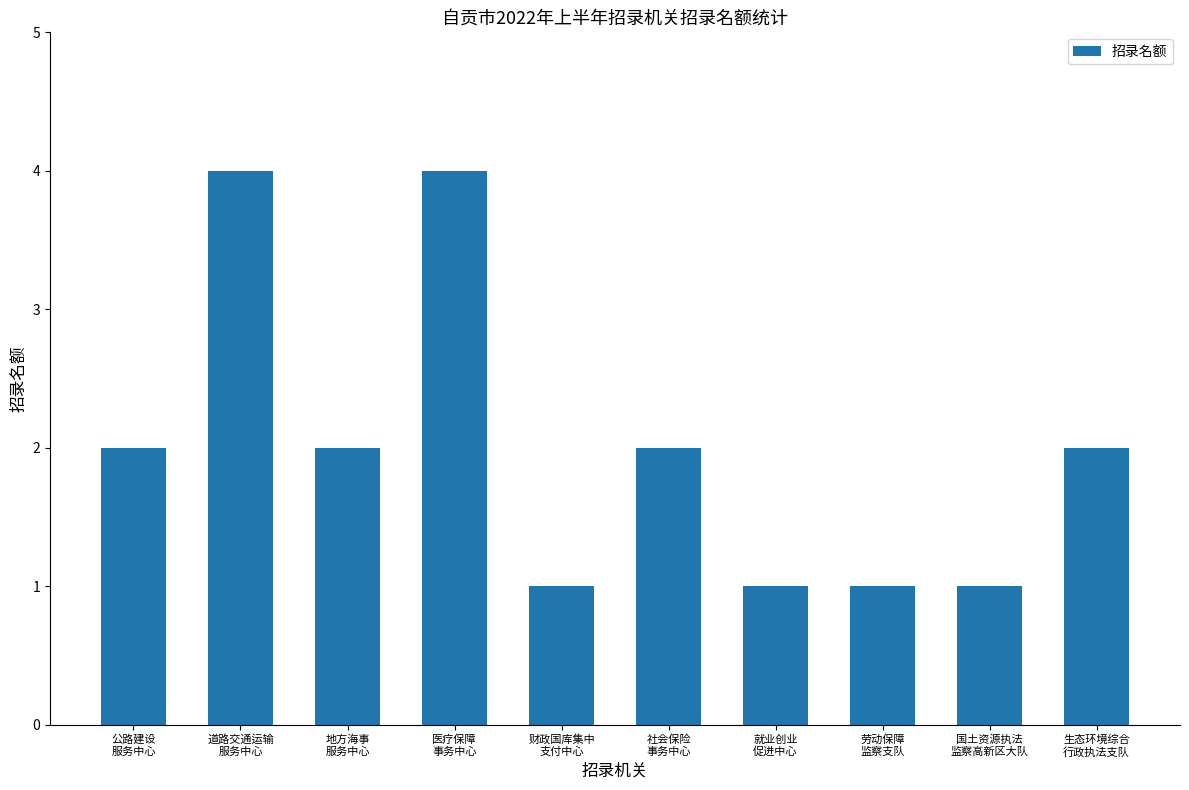

Count the values in the range 1 to 2.

8